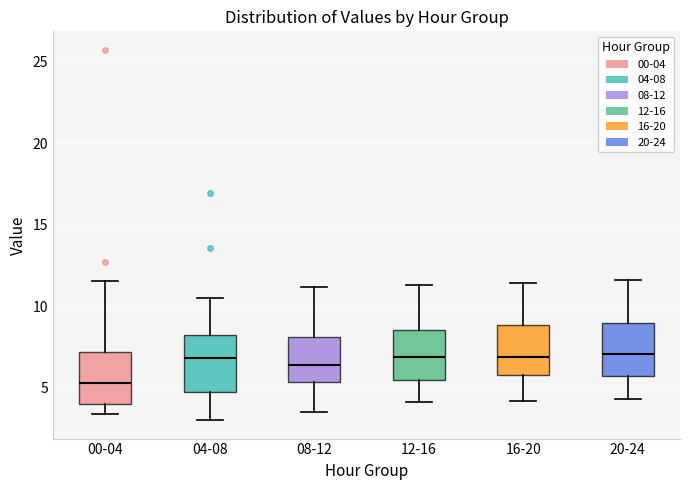

Reading left to right, transcribe this box plot: for each box, give where its median line is, the range the box spans, and where its two whiskers end, as read against the y-axis. The values are not printed on the chart, so give them approximately, as read against the axis.

00-04: median 5.5, box 4.0 to 7.0, whiskers 3.5 to 11.5
04-08: median 7.0, box 4.5 to 8.0, whiskers 3.0 to 10.5
08-12: median 6.5, box 5.5 to 8.0, whiskers 3.5 to 11.0
12-16: median 7.0, box 5.5 to 8.5, whiskers 4.0 to 11.5
16-20: median 7.0, box 6.0 to 9.0, whiskers 4.0 to 11.5
20-24: median 7.0, box 5.5 to 9.0, whiskers 4.5 to 11.5